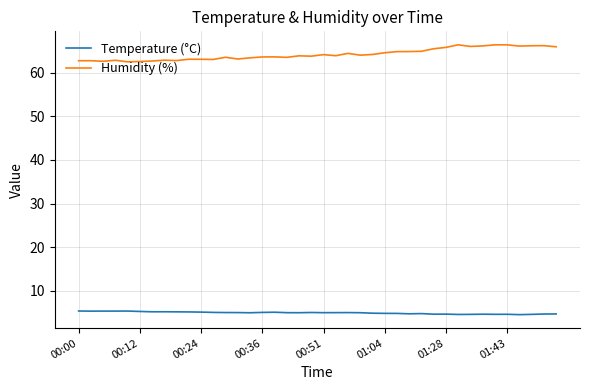

Which series has the largest total across all categories?

Humidity (%)